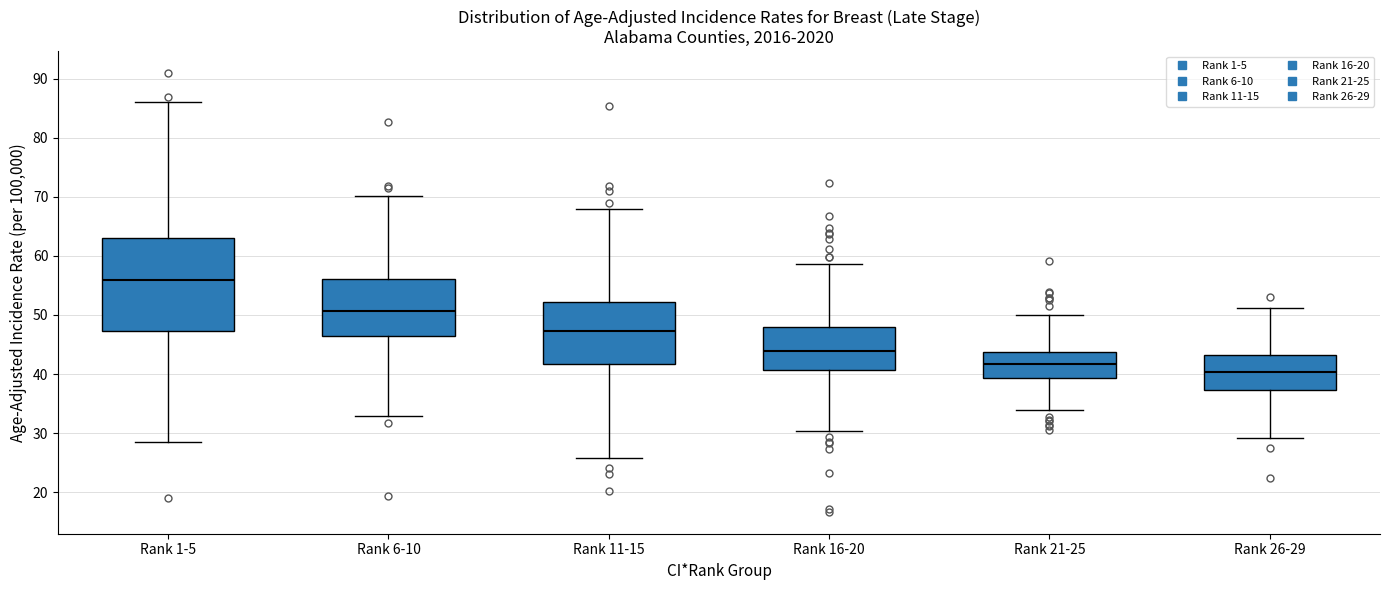

Reading left to right, transcribe this box plot: for each box, give where its median line is, the range the box spans, and where its two whiskers end, as read against the y-axis. The values are not printed on the chart, so give them approximately, as read against the axis.

Rank 1-5: median 56, box 47 to 63, whiskers 28 to 86
Rank 6-10: median 51, box 46 to 56, whiskers 33 to 70
Rank 11-15: median 47, box 42 to 52, whiskers 26 to 68
Rank 16-20: median 44, box 41 to 48, whiskers 30 to 59
Rank 21-25: median 42, box 39 to 44, whiskers 34 to 50
Rank 26-29: median 40, box 37 to 43, whiskers 29 to 51